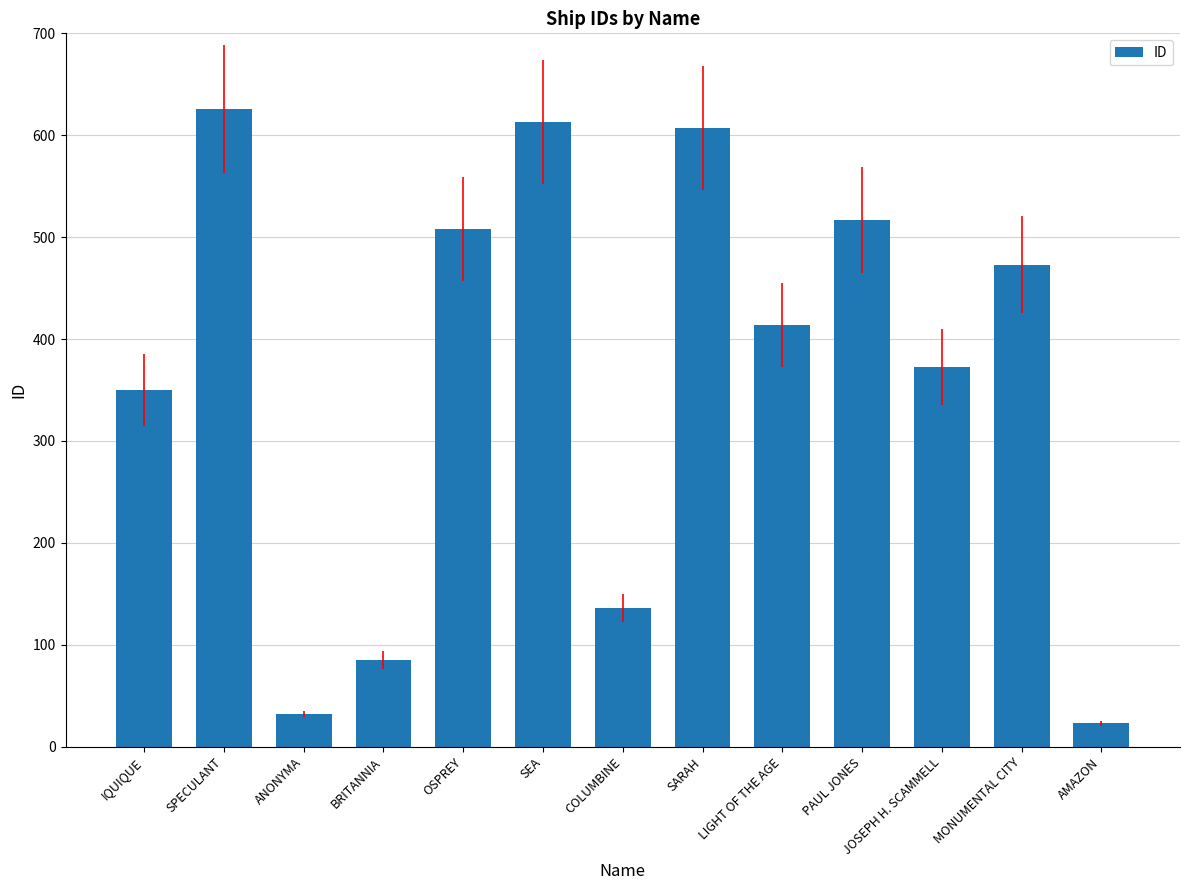

What is the value of the 10th bar from the left?

517